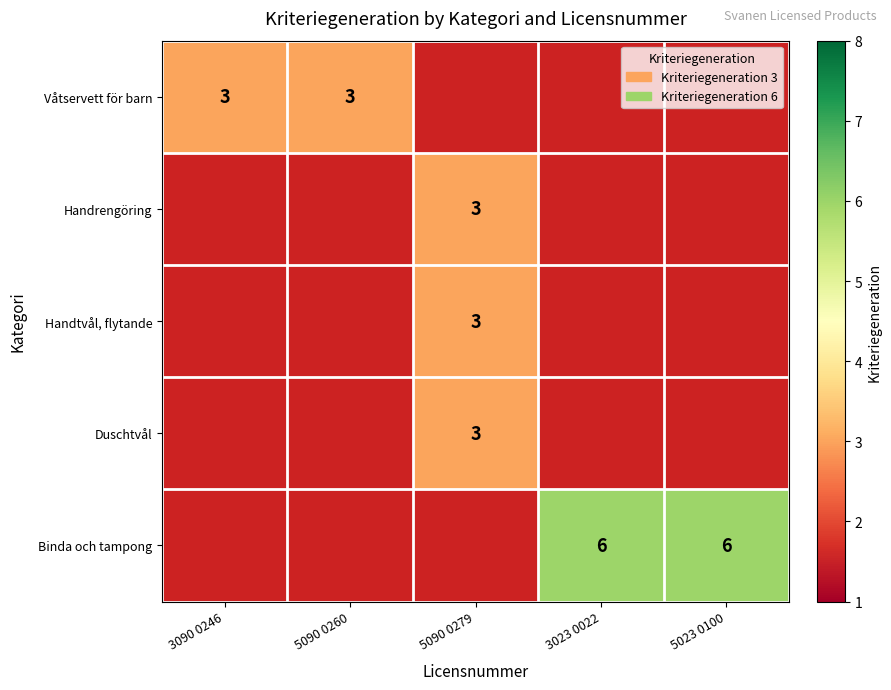

True or false: Handrengöring has a value of 5 at 5090 0279.

False